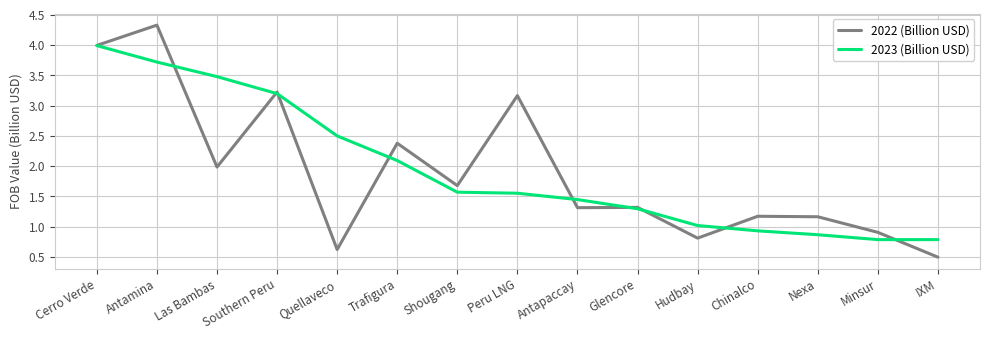

What is the difference between the maximum and minimum values in the 2023 (Billion USD) series?

3.2